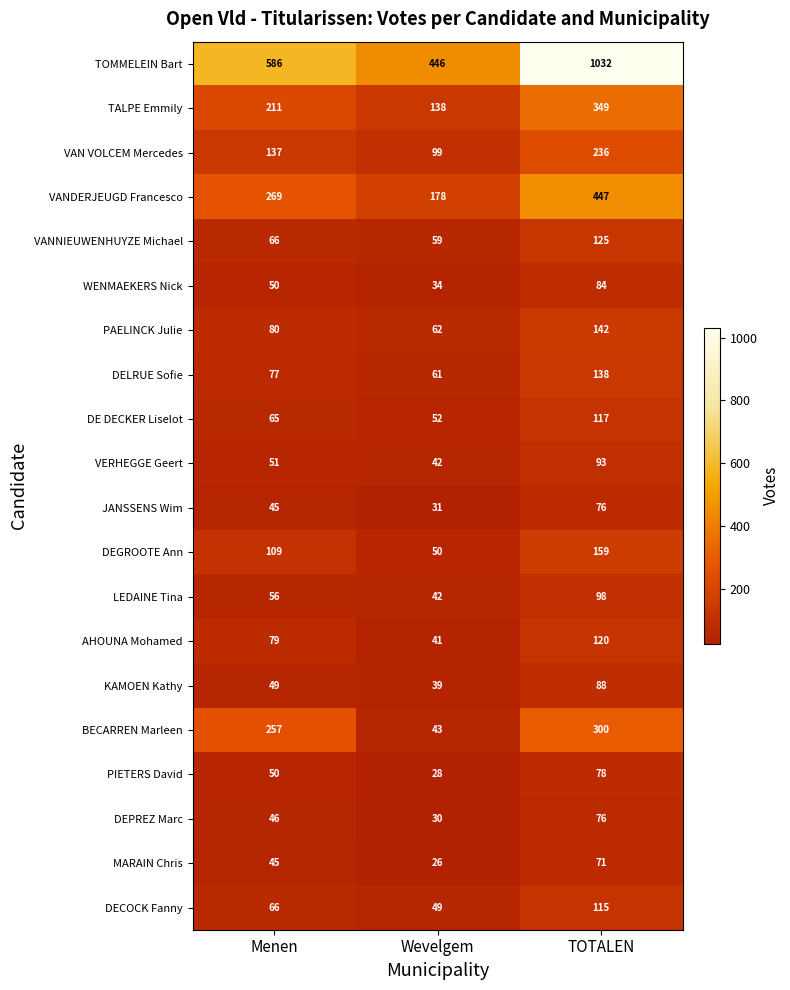

What is the difference between the second highest and minimum values in the VAN VOLCEM Mercedes series?

38